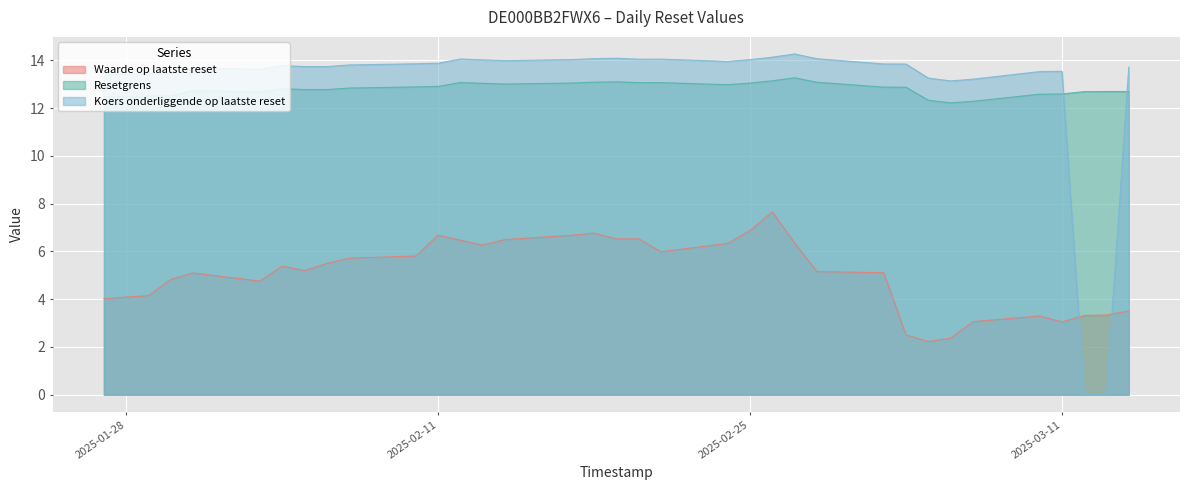

How many lines are shown in the chart?

3